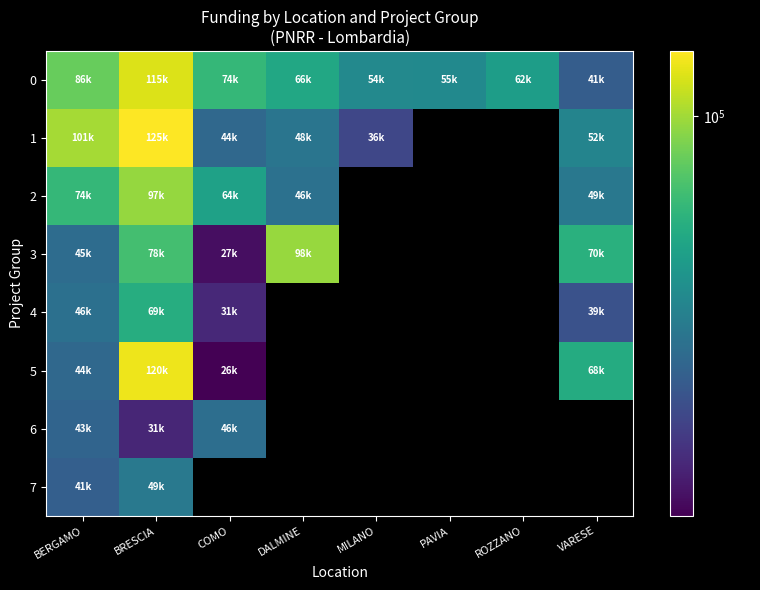

What is the lowest value of the 1 series?

36123.8